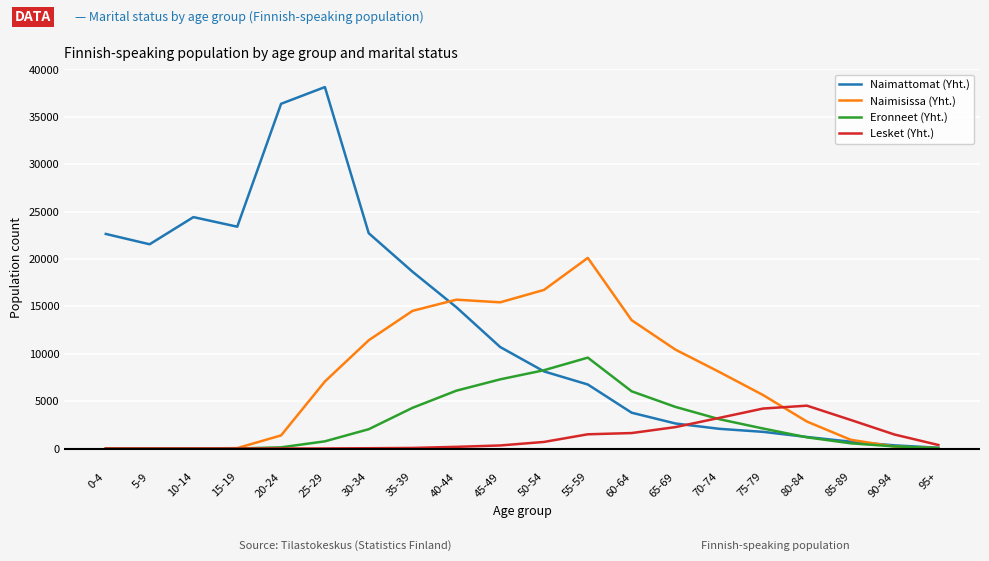

Rank the series by their maximum value, from lowest to highest.

Lesket (Yht.), Eronneet (Yht.), Naimisissa (Yht.), Naimattomat (Yht.)